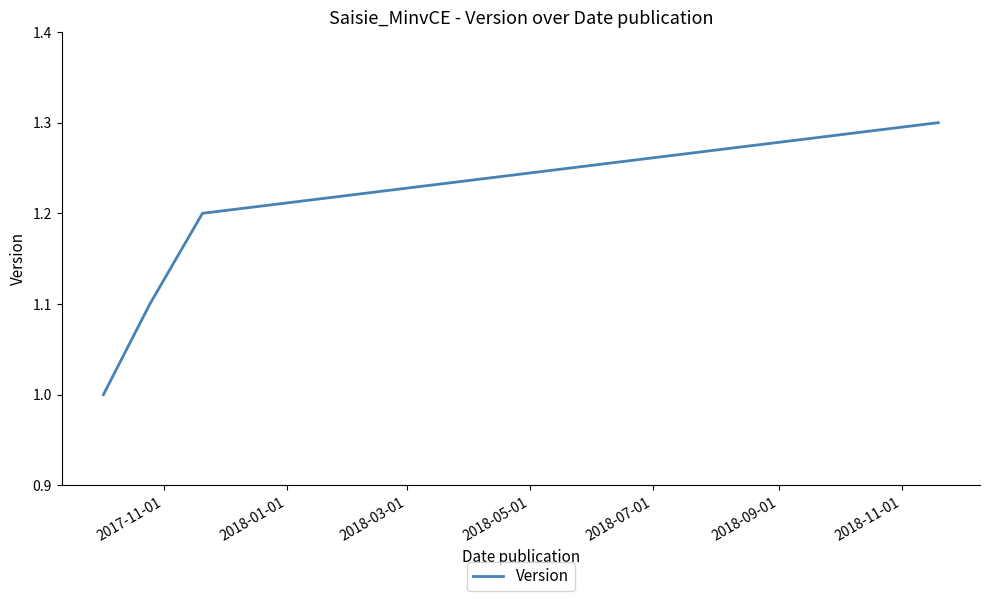

What is the maximum value shown in the chart?

1.3